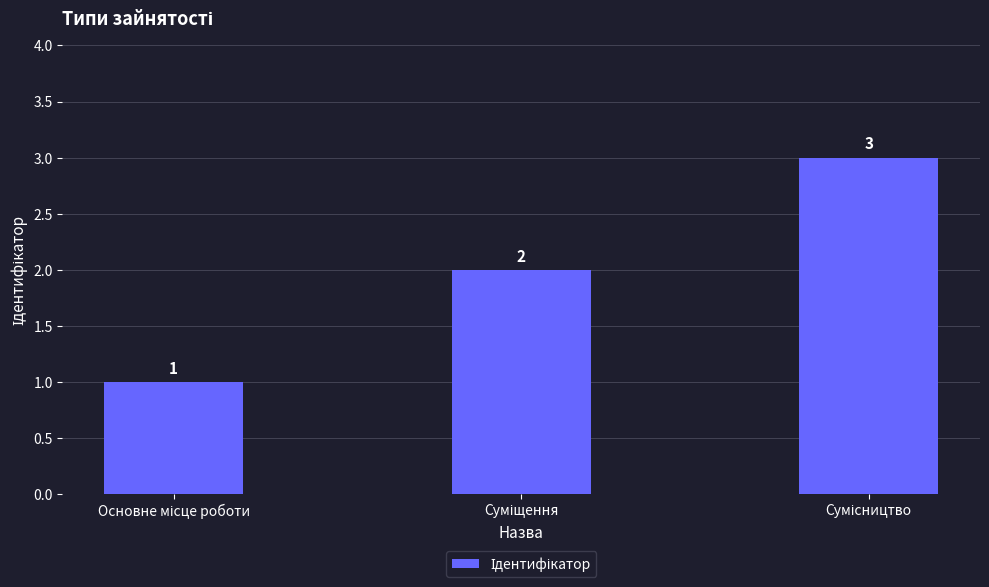

How many bars are there in total?

3